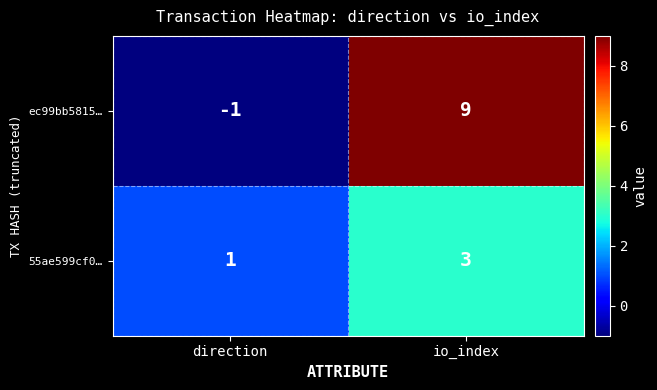

Which series has the largest range (max minus min)?

ec99bb5815…